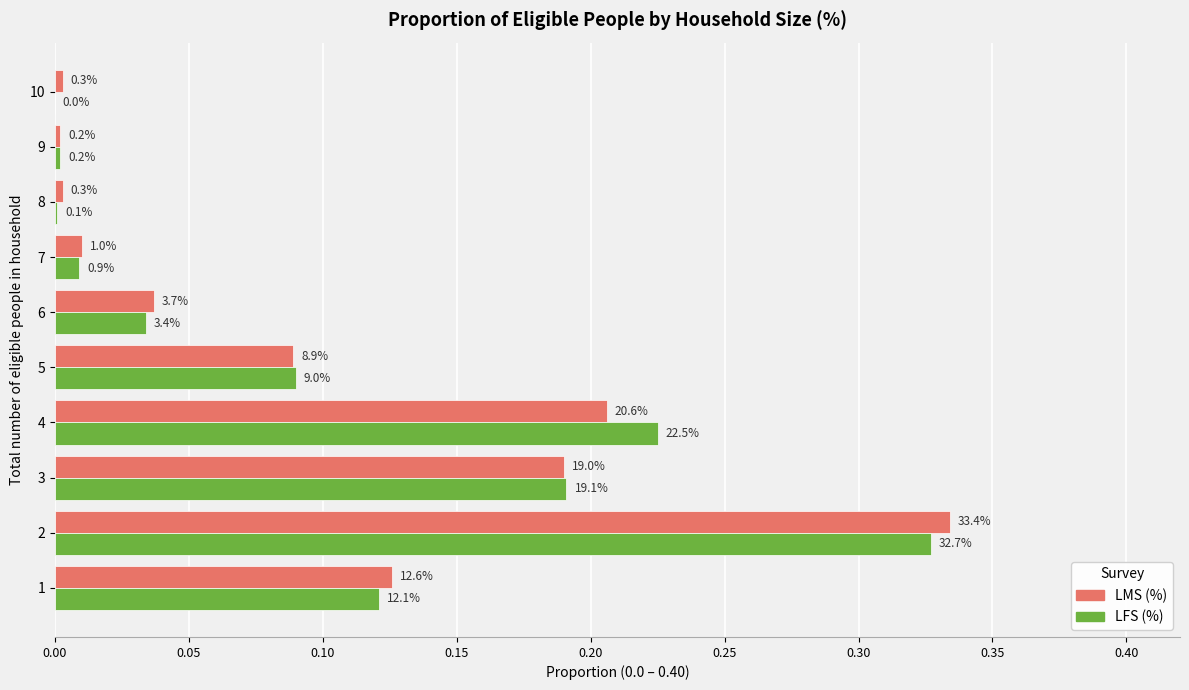

What is the value of the LFS (%) bar at the 3rd from the left?

0.2